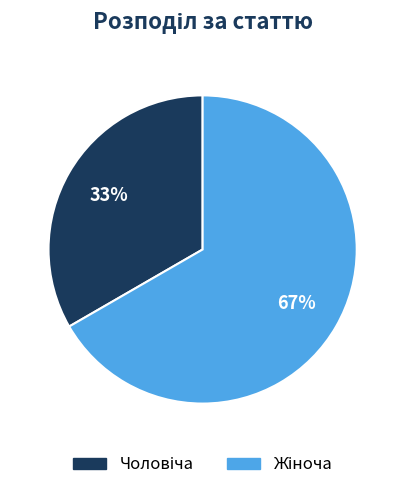

Does any single category account for the majority?

Yes